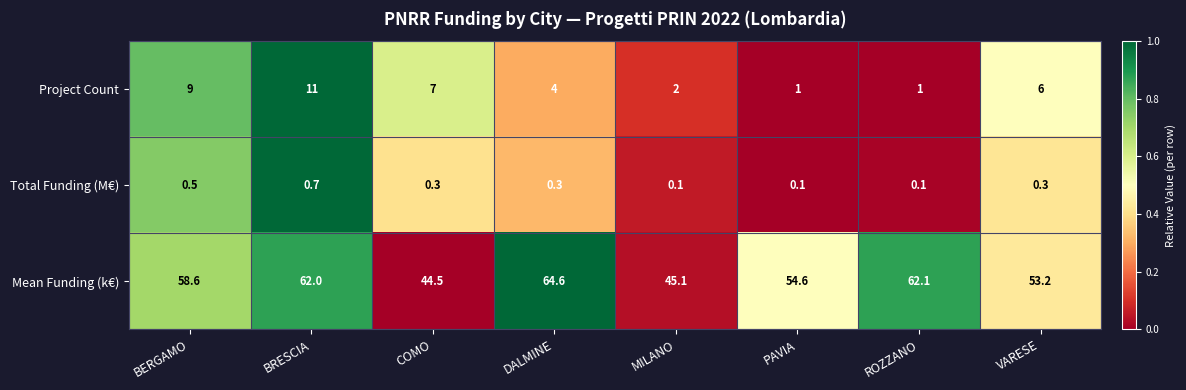

At how many categories does at least one series exceed 0?

8